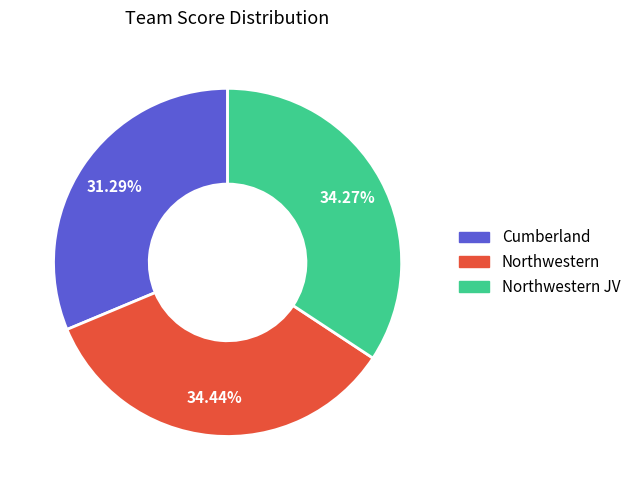

Is there a majority slice in this chart?

No